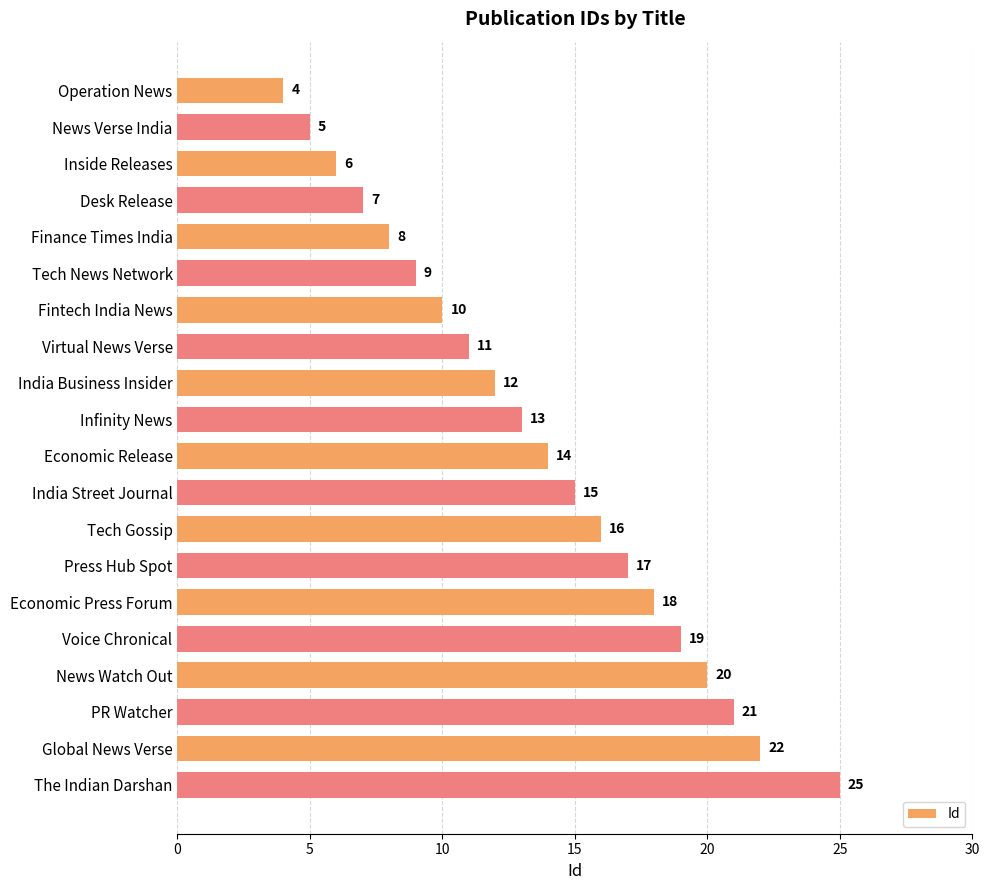

How many categories are shown in the chart?

20